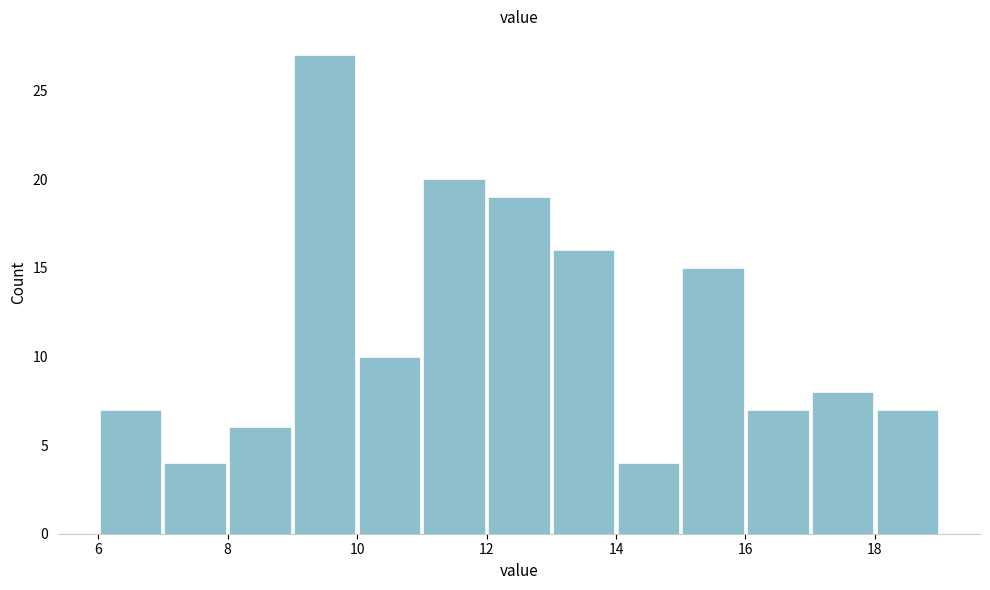

Reading left to right, transcribe this chart: for each bar, give the range it covers on the x-axis and its height. The values are not printed on the chart, so give them approximately, as read against the axis.

6 to 7: 7
7 to 8: 4
8 to 9: 6
9 to 10: 27
10 to 11: 10
11 to 12: 20
12 to 13: 19
13 to 14: 16
14 to 15: 4
15 to 16: 15
16 to 17: 7
17 to 18: 8
18 to 19: 7